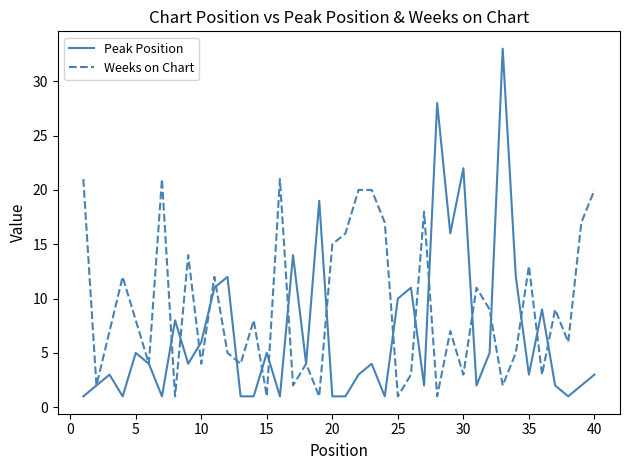

Which series has the largest total across all categories?

Weeks on Chart